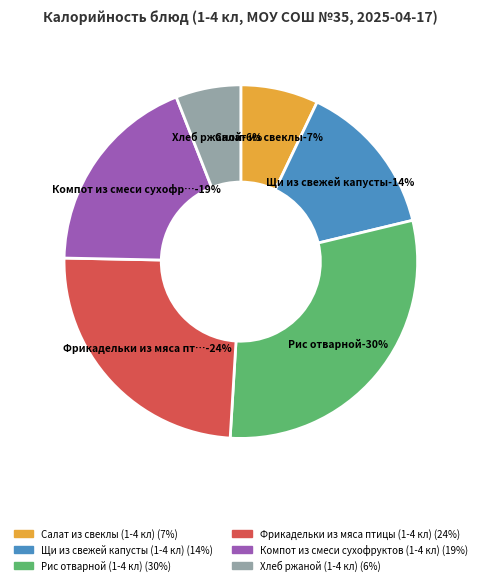

What percentage is NOT represented by Салат из свеклы (1-4 кл)?

92.9%